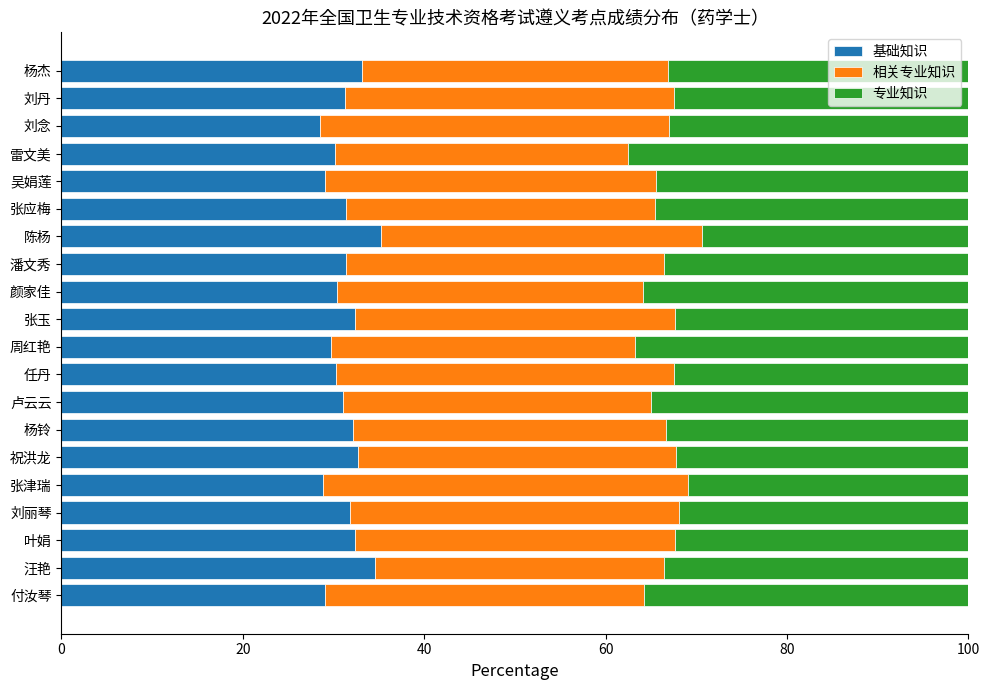

What is the total value across all series at 潘文秀?

100.0